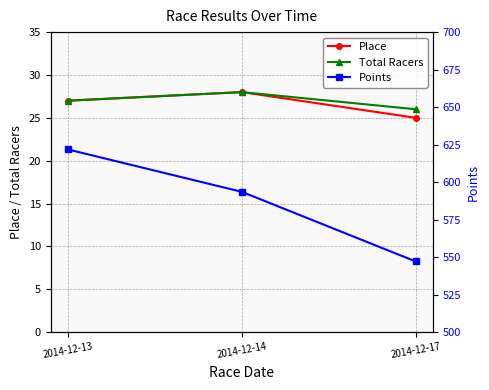

What is the average value of the Points series?

587.4